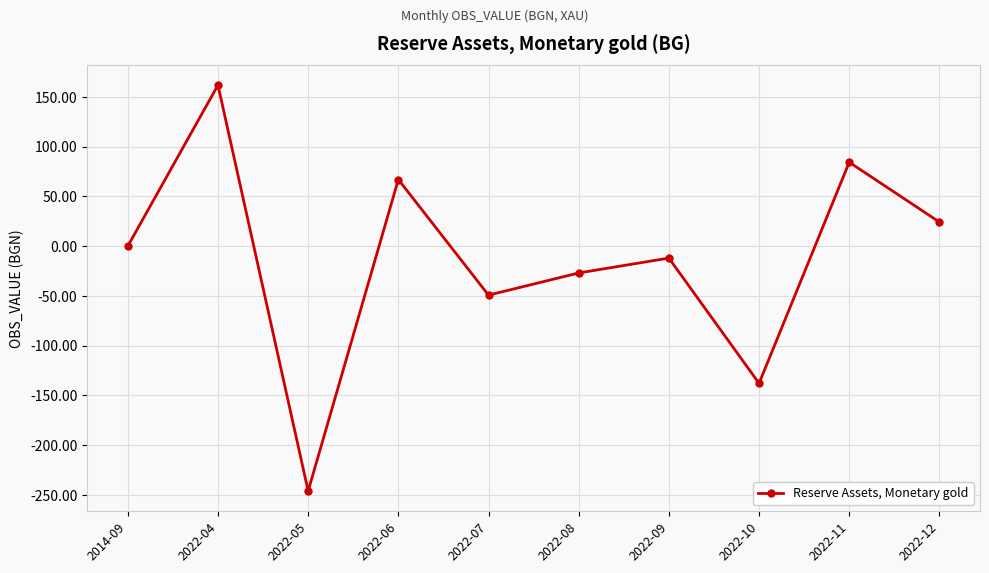

What is the minimum value shown in the chart?

-245.9